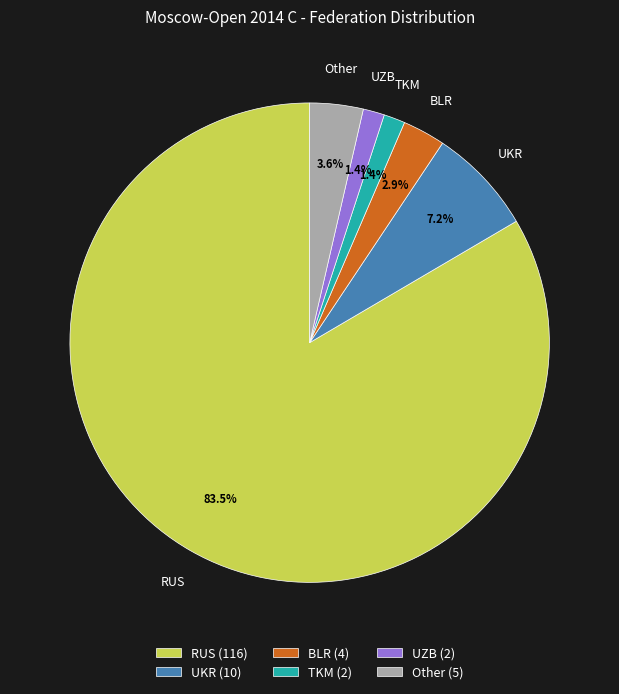

Between BLR (4) and Other (5), which is larger?

Other (5)